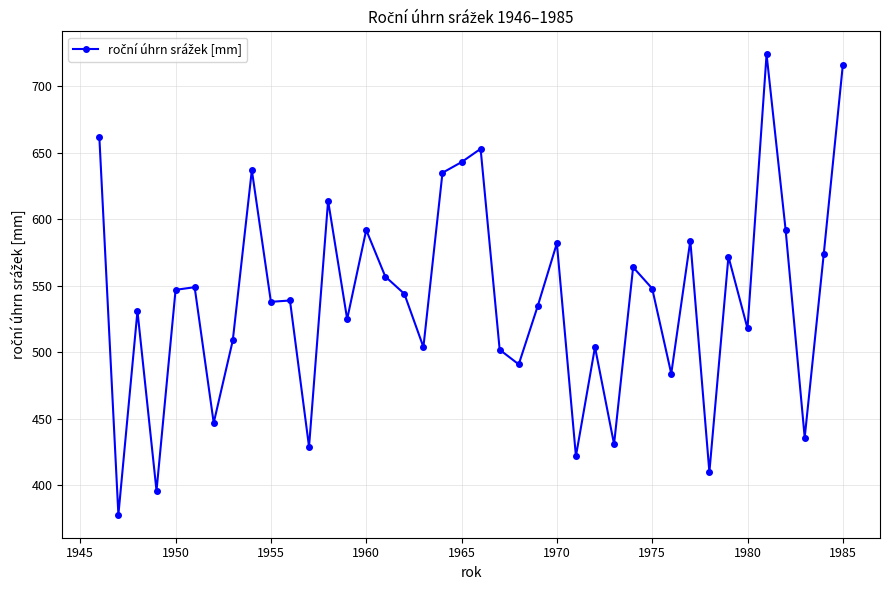

True or false: there are more than 2 points higher than both neighbors.

True